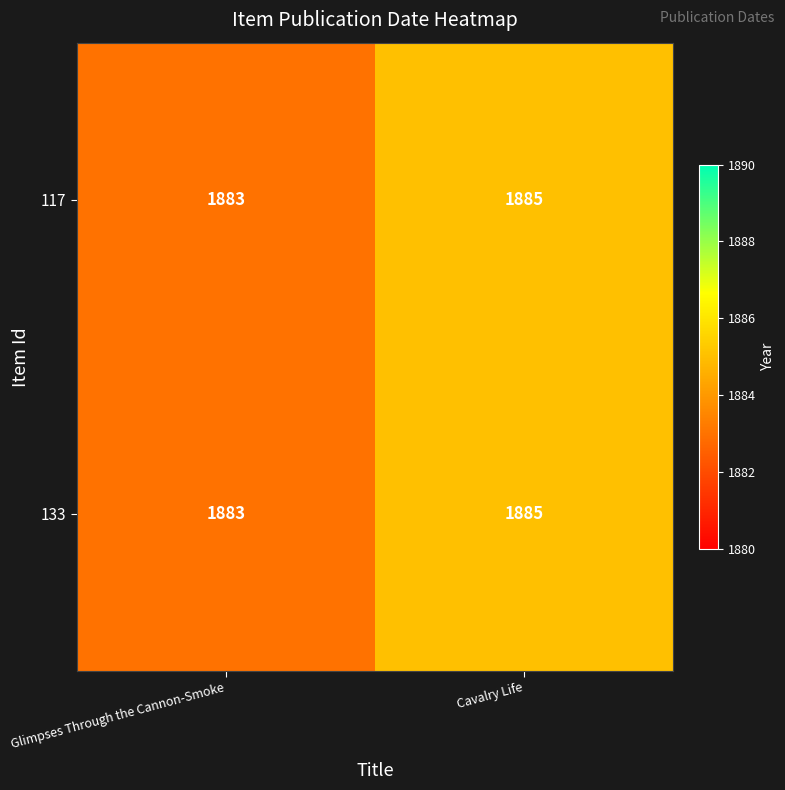

What is the average value of the 117 series?

1884